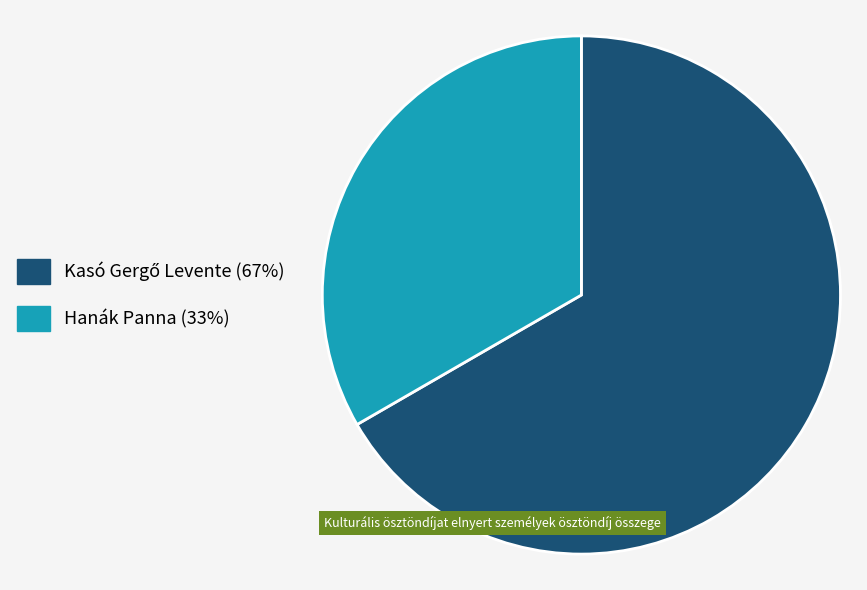

How many slices are in this pie chart?

2